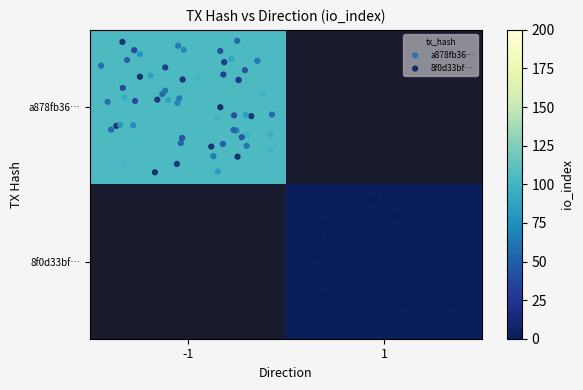

The 8f0d33bfd451266571bf16e9c2e0e9f026e002c series shows 2.0 at io_index. True or false?

True